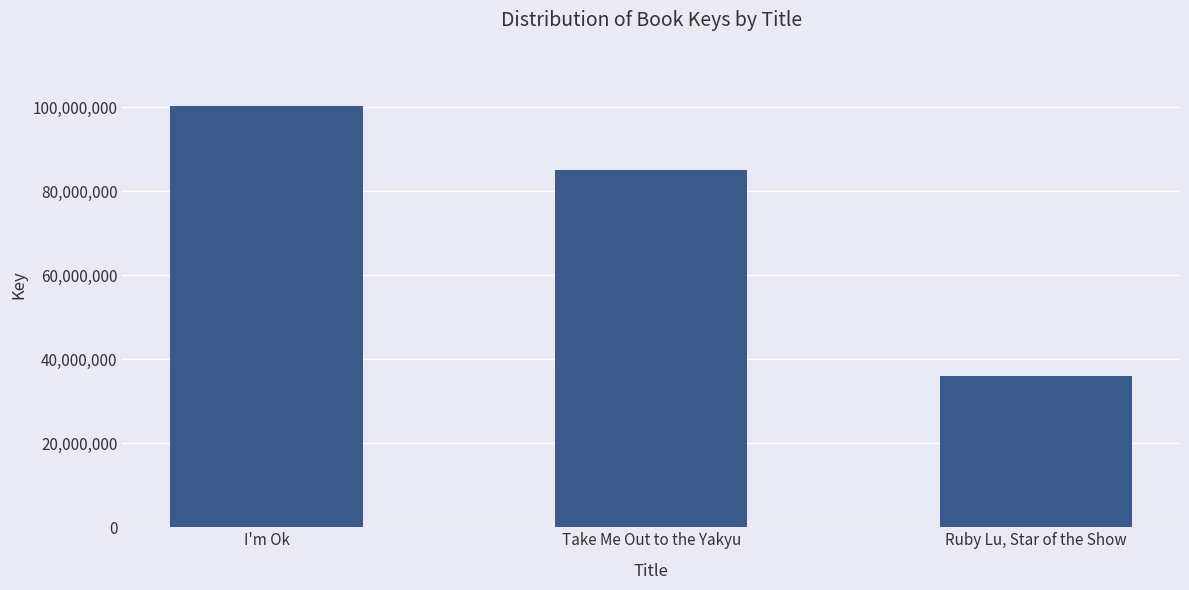

List the labels in order of value, largest first.

I'm Ok, Take Me Out to the Yakyu, Ruby Lu, Star of the Show